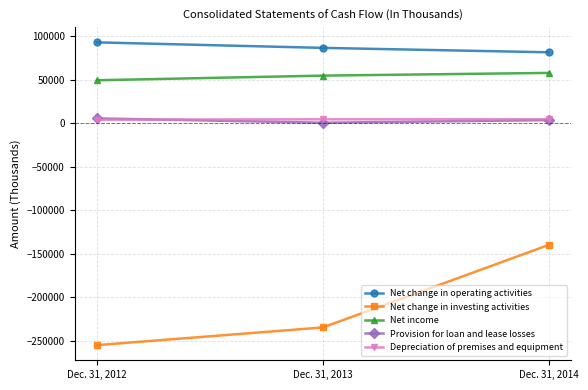

At which category is the sum across all series the highest?

Dec. 31, 2014